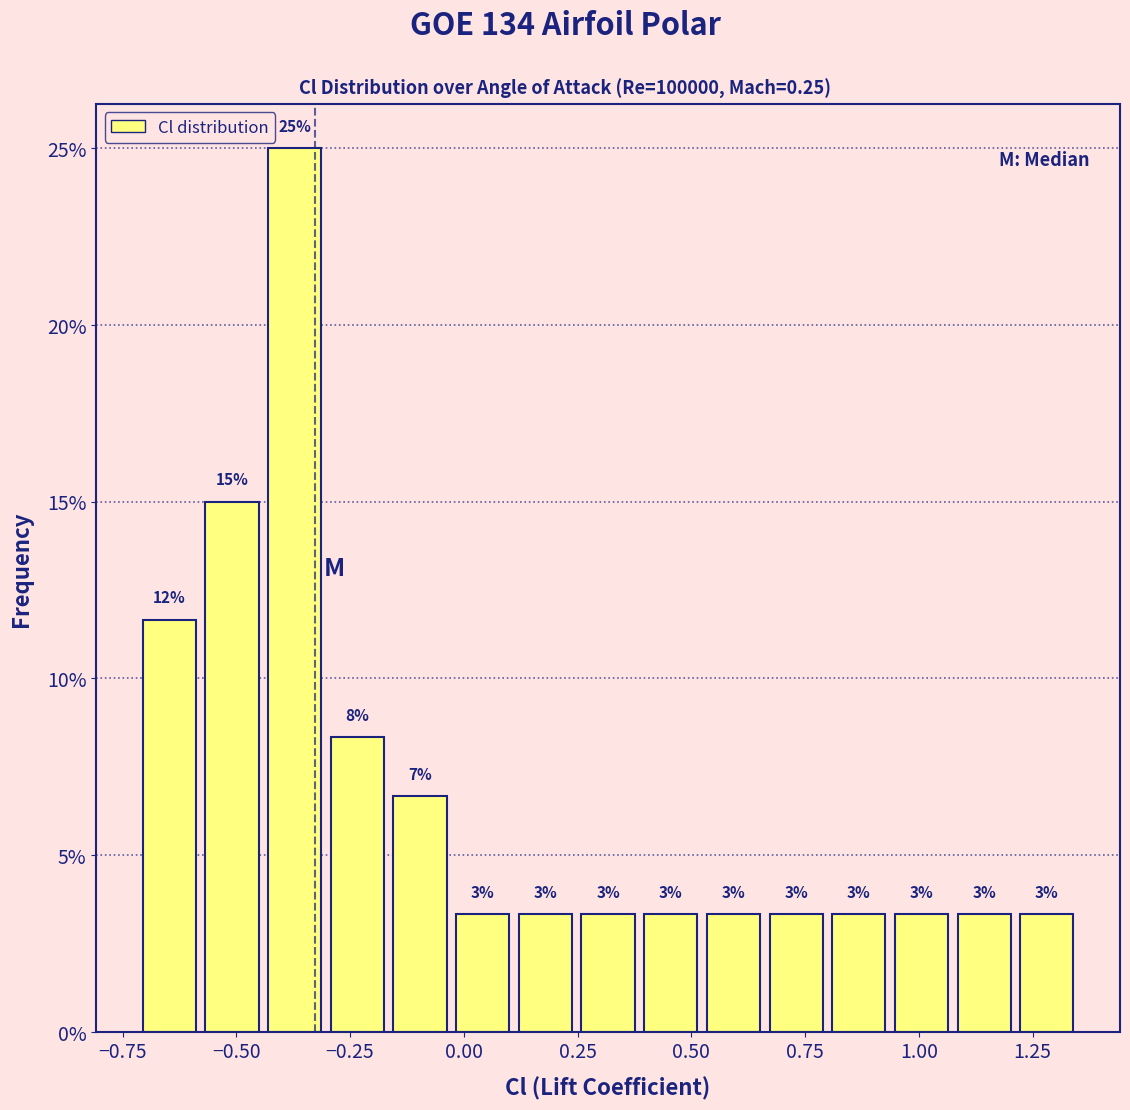

Read against the x-axis, roughly where is the centre of the tallest bar?

-0.35